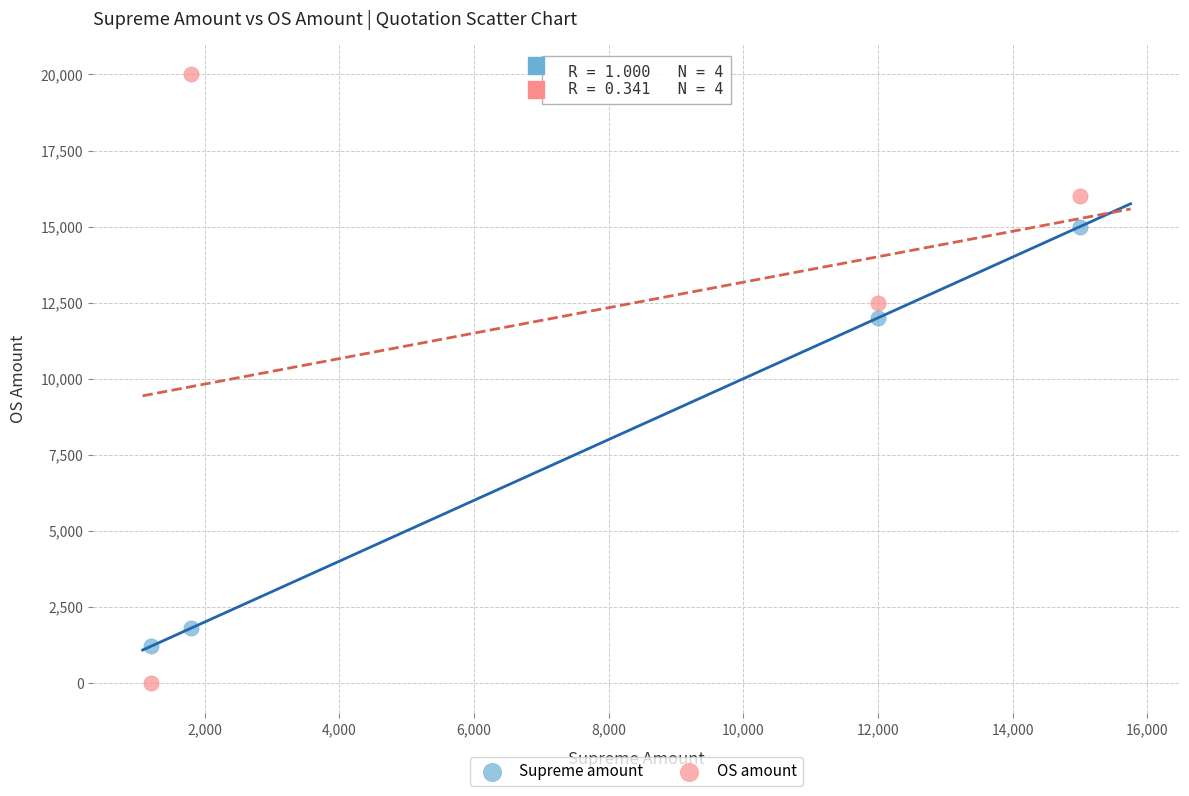

Across all data points, what is the range of X values (max minus min)?

13800